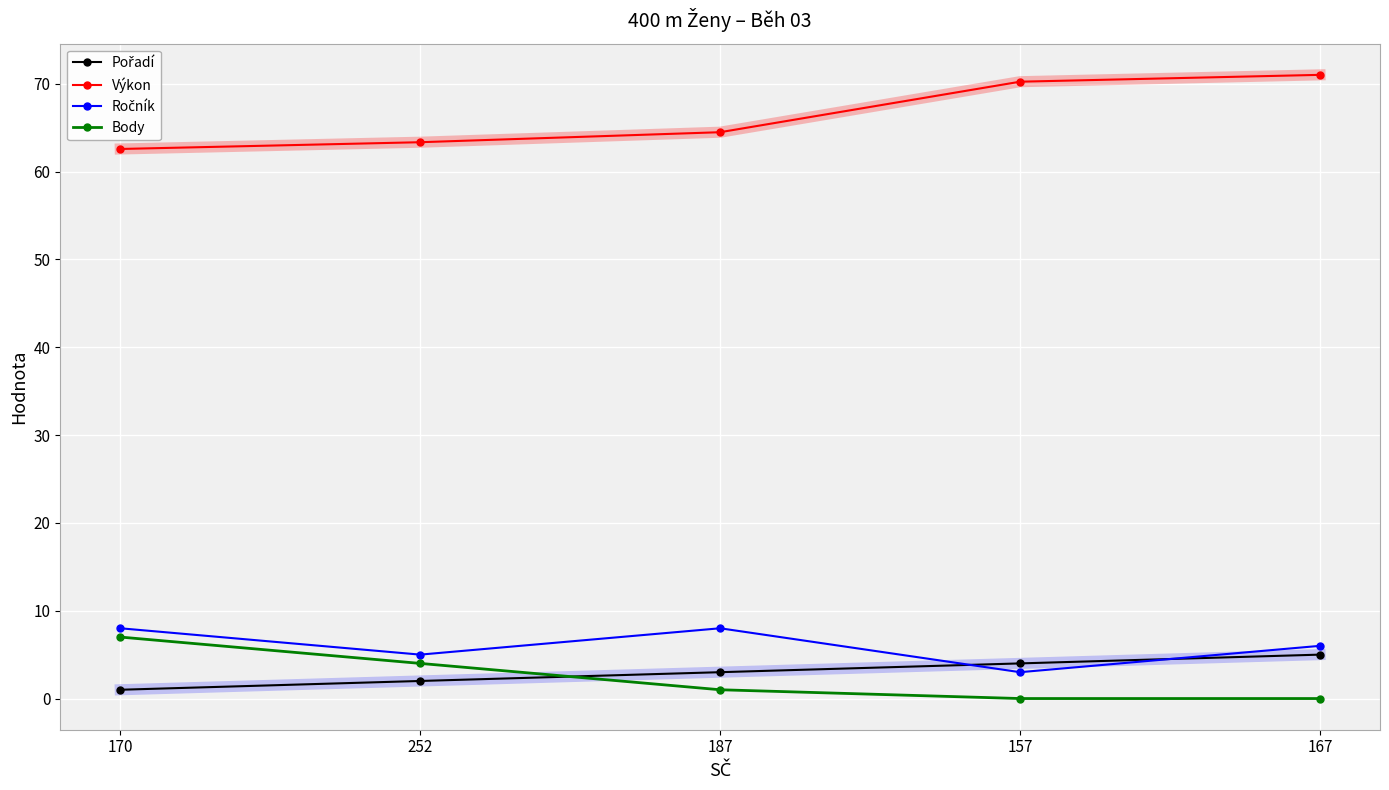

What is the value of the Body point at the 1st from the left?

7.0